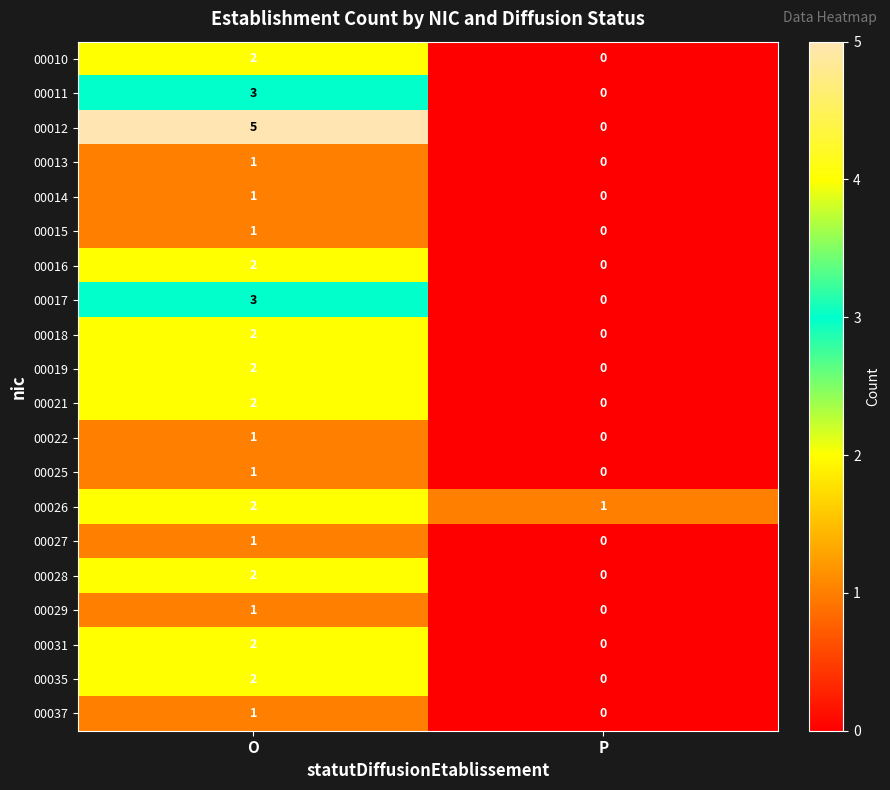

Rank the categories by 00031 value from highest to lowest.

O, P